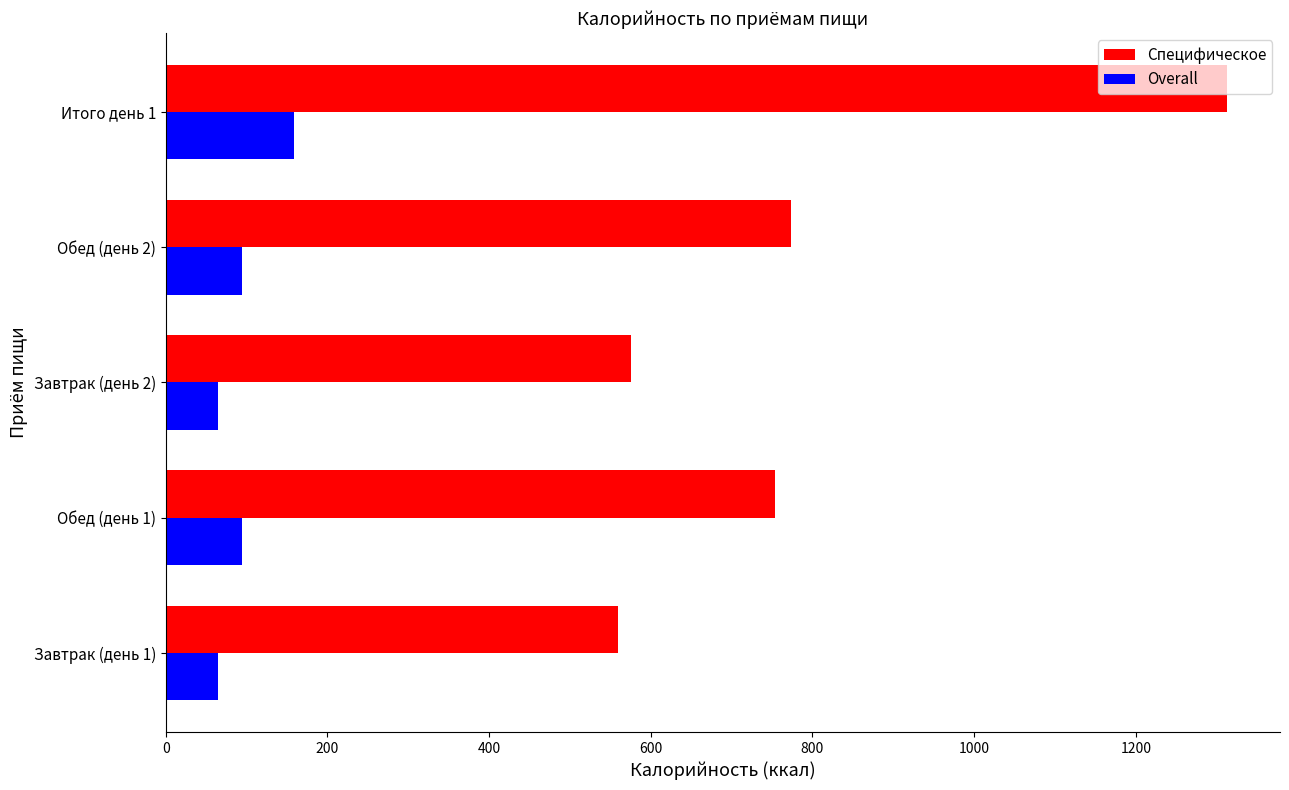

What is the difference between the maximum and minimum values in the Специфическое series?

753.0